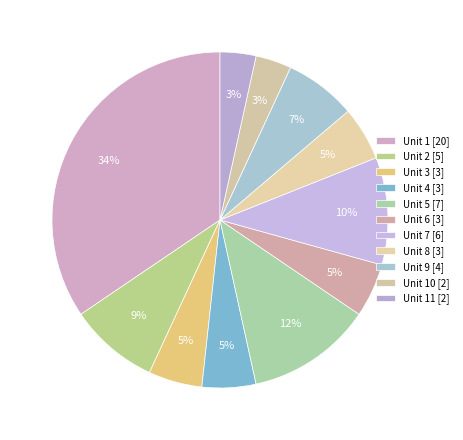

Which slice is the smallest?

Unit 11